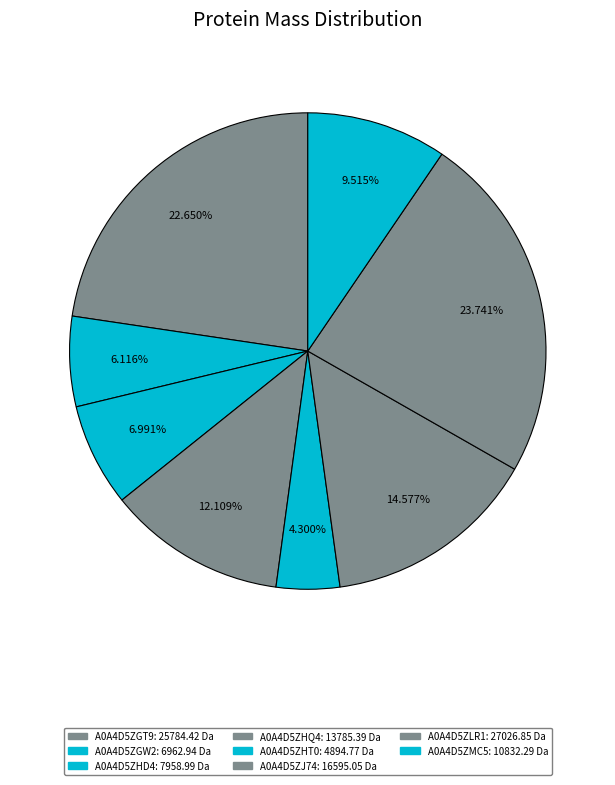

What percentage do A0A4D5ZMC5 and A0A4D5ZJ74 together represent?

24.1%